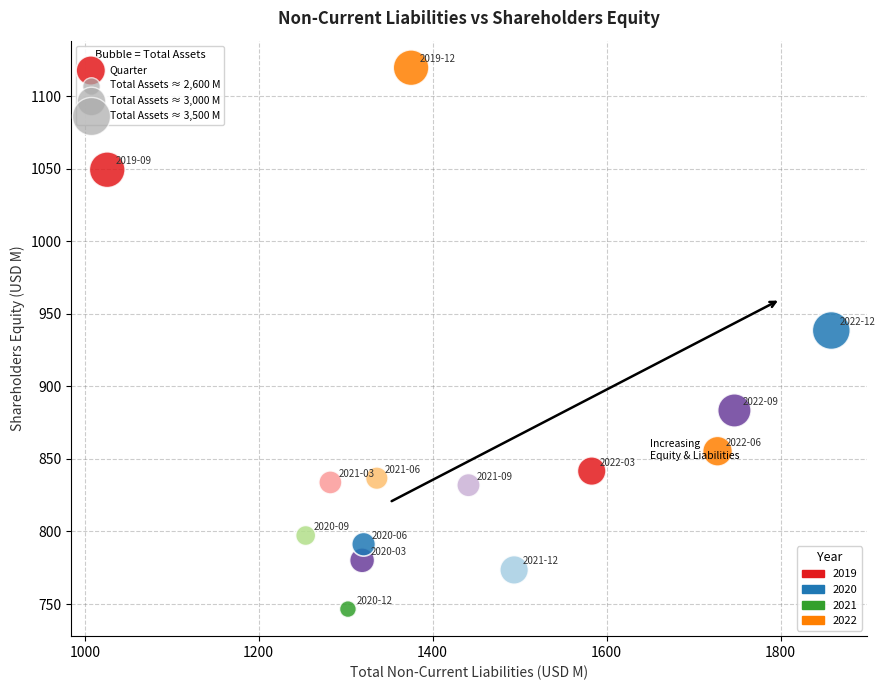

What is the range of Y values (max minus min)?

373.1